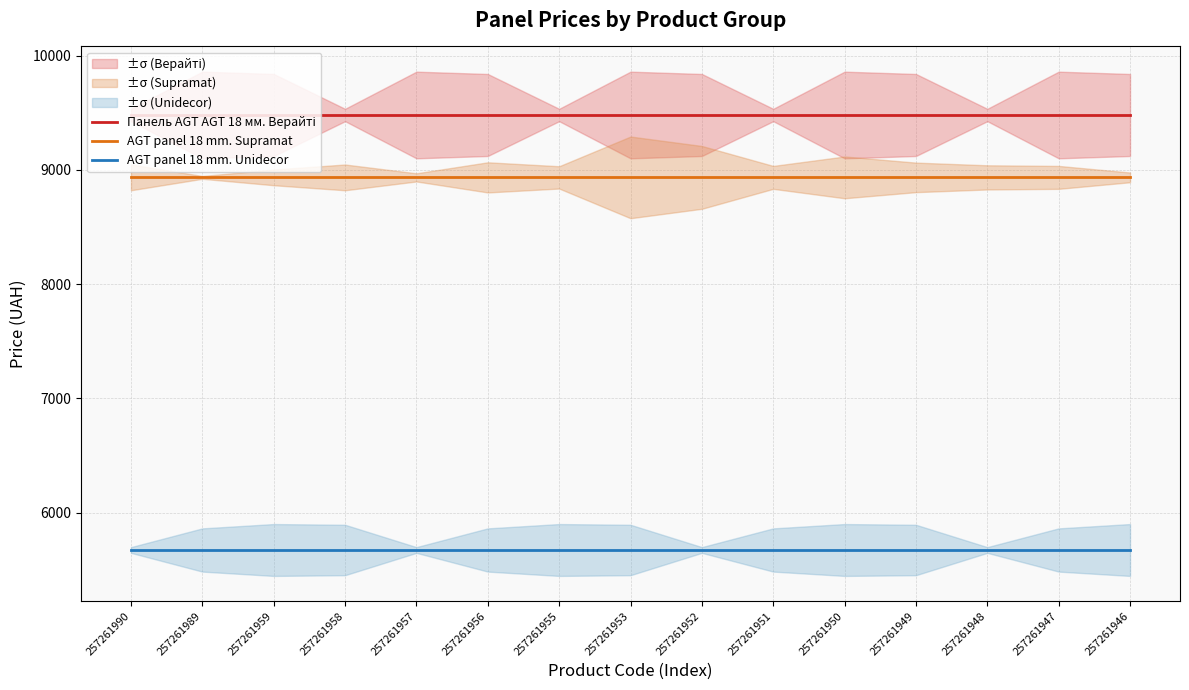

True or false: AGT panel 18 mm. Supramat and Панель AGT AGT 18 мм. Верайті cross at least once.

False